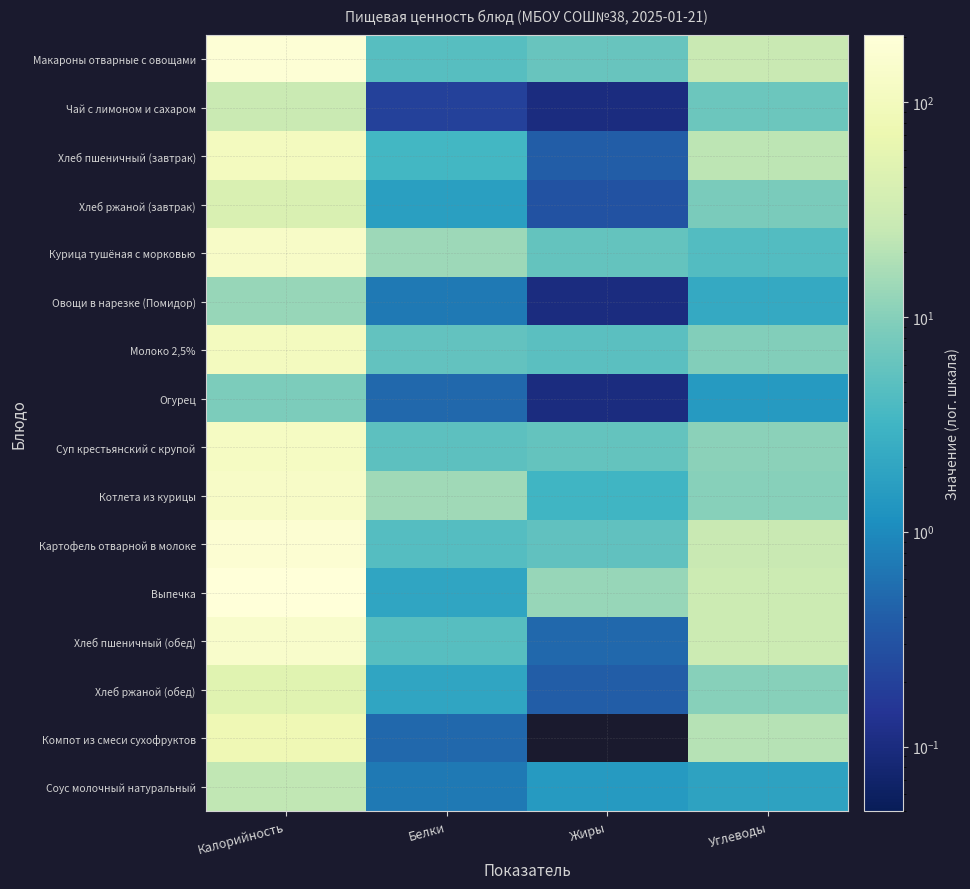

Reading right to left, extract all data points from this chart.

Макароны отварные с овощами: Углеводы=26.5	Жиры=6.2	Белки=4.7	Калорийность=180.7
Чай с лимоном и сахаром: Углеводы=6.6	Жиры=0.1	Белки=0.2	Калорийность=27.9
Хлеб пшеничный (завтрак): Углеводы=22.1	Жиры=0.4	Белки=3.4	Калорийность=105.5
Хлеб ржаной (завтрак): Углеводы=8.4	Жиры=0.3	Белки=1.7	Калорийность=42.7
Курица тушёная с морковью: Углеводы=4.4	Жиры=5.8	Белки=14.1	Калорийность=126.4
Овощи в нарезке (Помидор): Углеводы=2.3	Жиры=0.1	Белки=0.7	Калорийность=12.8
Молоко 2,5%: Углеводы=9.4	Жиры=5.0	Белки=5.6	Калорийность=105.0
Огурец: Углеводы=1.5	Жиры=0.1	Белки=0.5	Калорийность=8.5
Суп крестьянский с крупой: Углеводы=10.8	Жиры=5.8	Белки=5.1	Калорийность=115.6
Котлета из курицы: Углеводы=10.0	Жиры=3.2	Белки=14.3	Калорийность=126.5
Картофель отварной в молоке: Углеводы=26.5	Жиры=5.5	Белки=4.5	Калорийность=173.7
Выпечка: Углеводы=29.6	Жиры=12.8	Белки=2.0	Калорийность=205.0
Хлеб пшеничный (обед): Углеводы=29.5	Жиры=0.5	Белки=4.6	Калорийность=140.6
Хлеб ржаной (обед): Углеводы=10.0	Жиры=0.4	Белки=2.0	Калорийность=51.2
Компот из смеси сухофруктов: Углеводы=19.8	Жиры=0.0	Белки=0.5	Калорийность=81.0
Соус молочный натуральный: Углеводы=1.9	Жиры=1.5	Белки=0.7	Калорийность=23.8